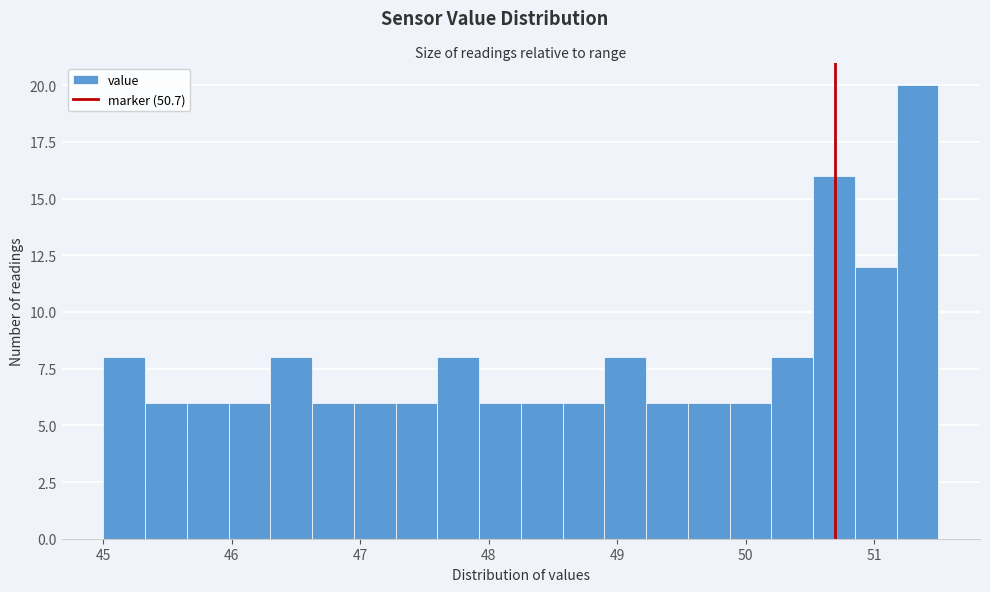

Around what value on the x-axis is the tallest bar? Give the approximate position of its centre, as read against the axis.

51.3